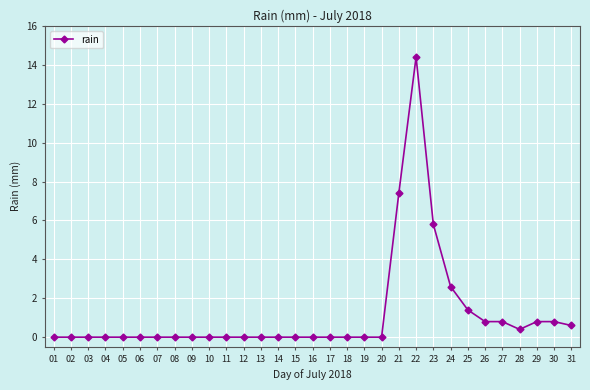

The value at 10 is -6.3. True or false?

False